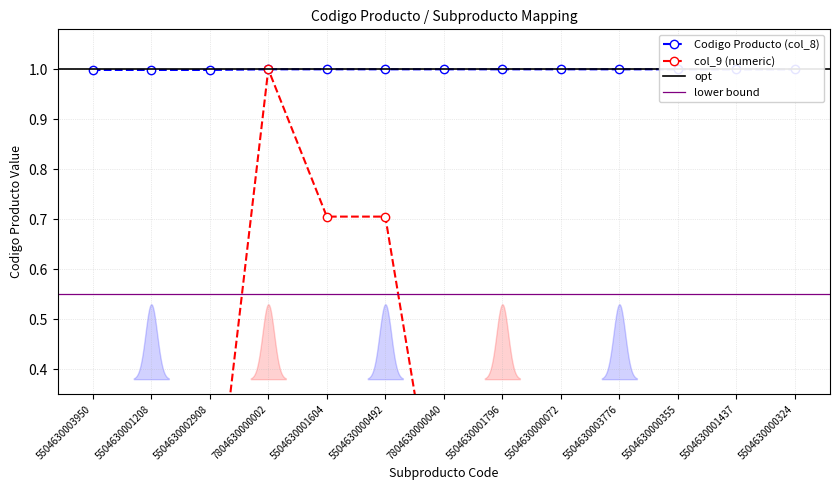

At which category is the sum across all series the highest?

7804630000002